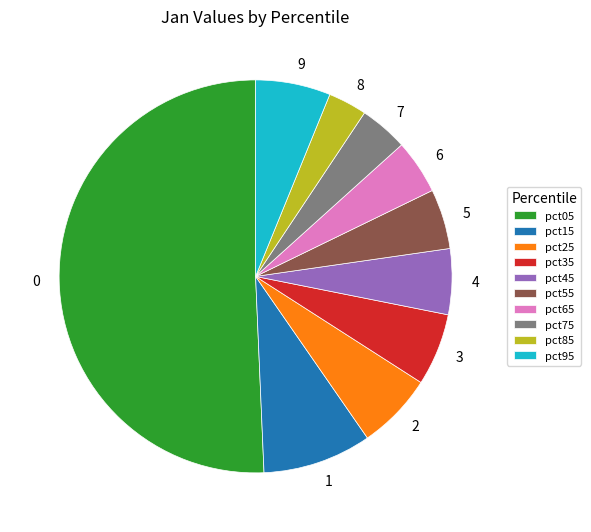

True or false: pct65 accounts for 4% of the total.

True